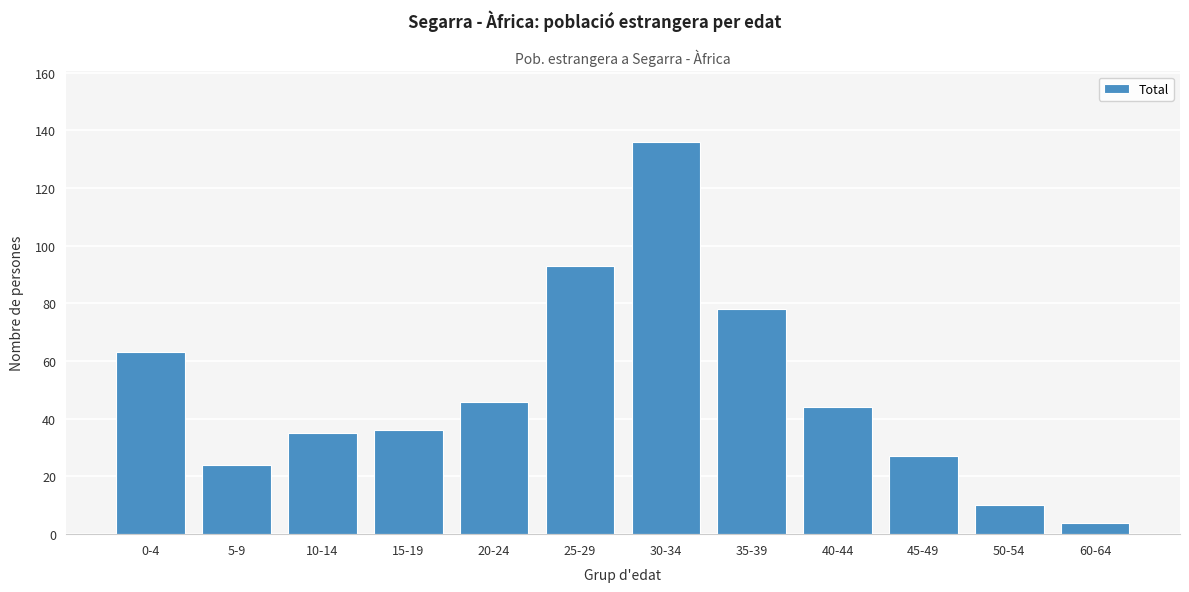

Reading left to right, extract all data points from this chart.

0-4=63	5-9=24	10-14=35	15-19=36	20-24=46	25-29=93	30-34=136	35-39=78	40-44=44	45-49=27	50-54=10	60-64=4